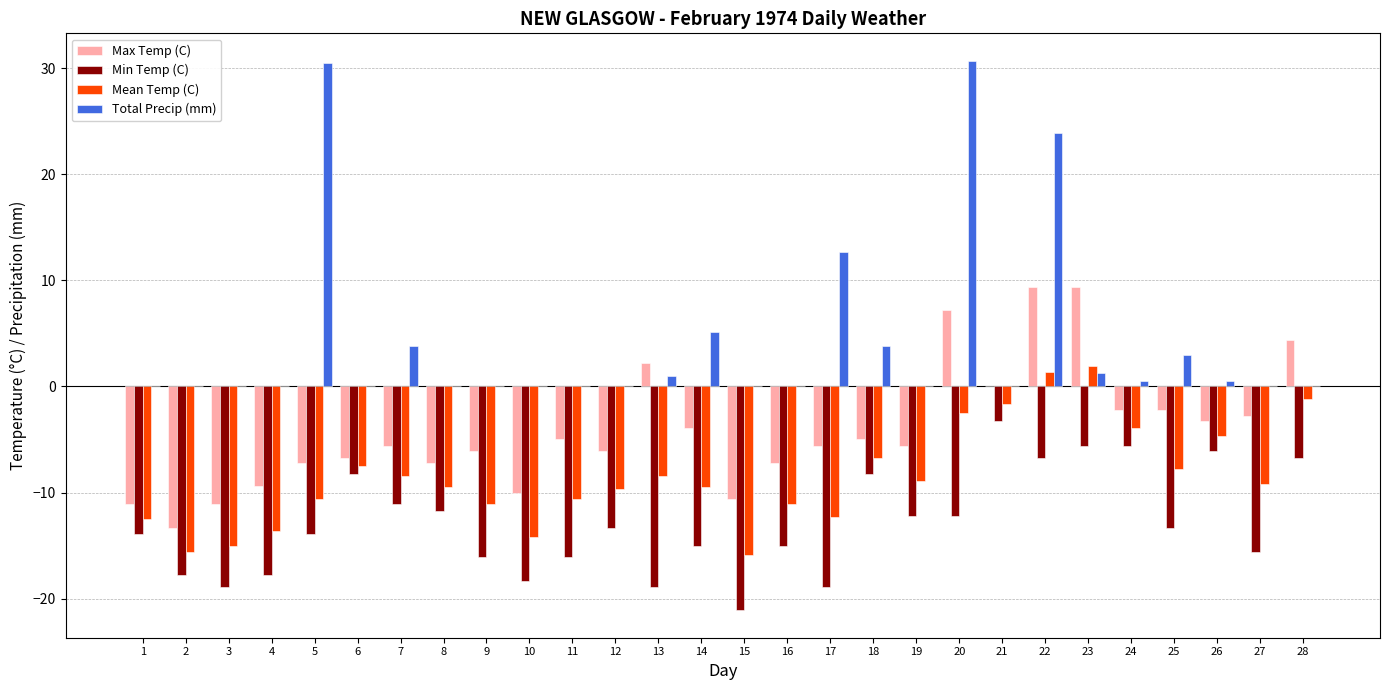

Does the chart contain stacked bars?

No